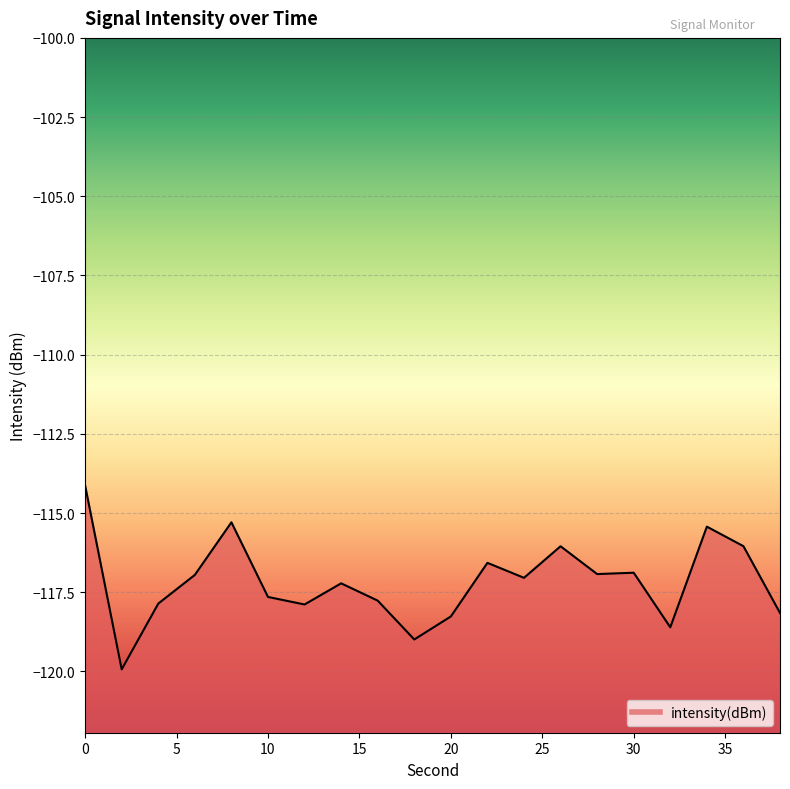

At which category does the data reach its first local peak?

8